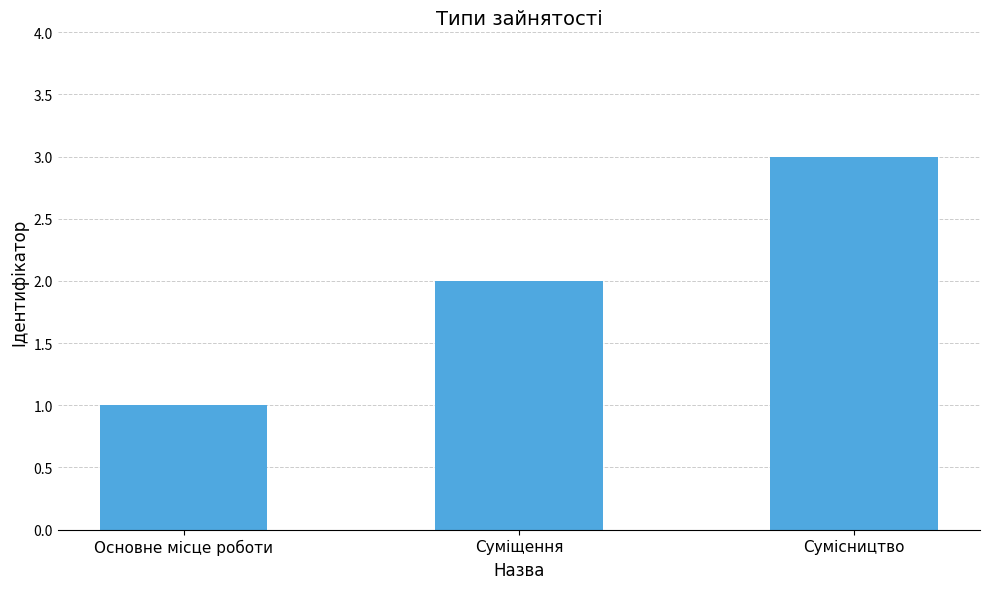

Between Основне місце роботи and Суміщення, which is larger?

Суміщення